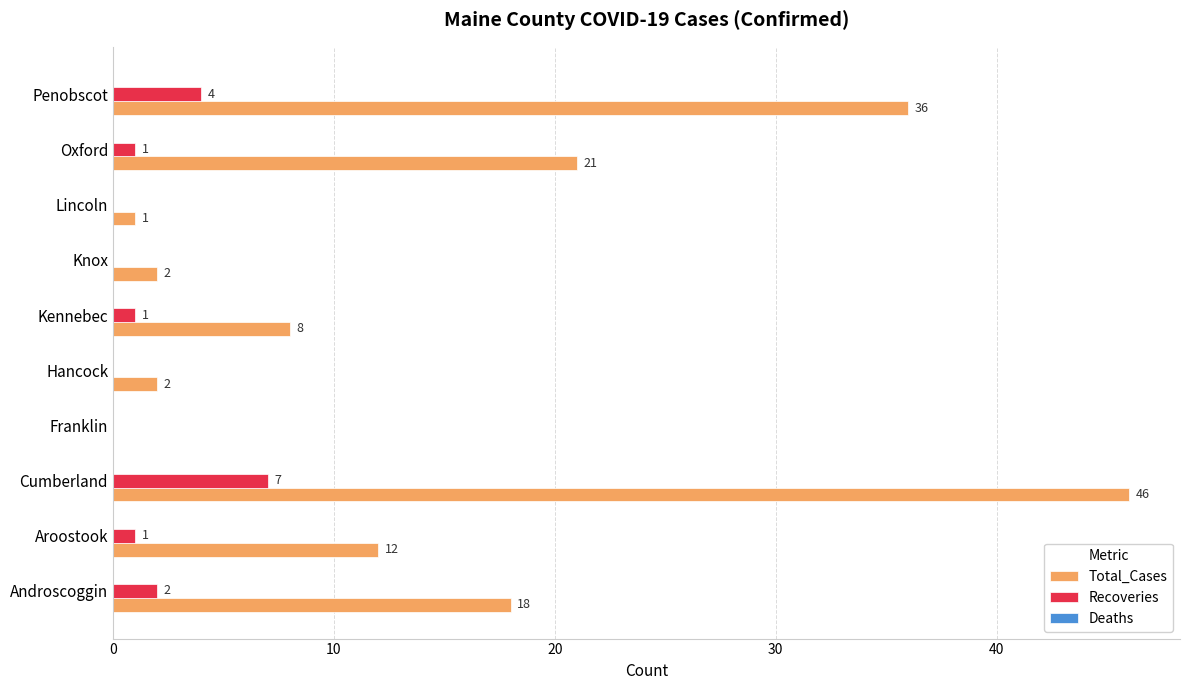

What is the sum of all Total_Cases values?

146